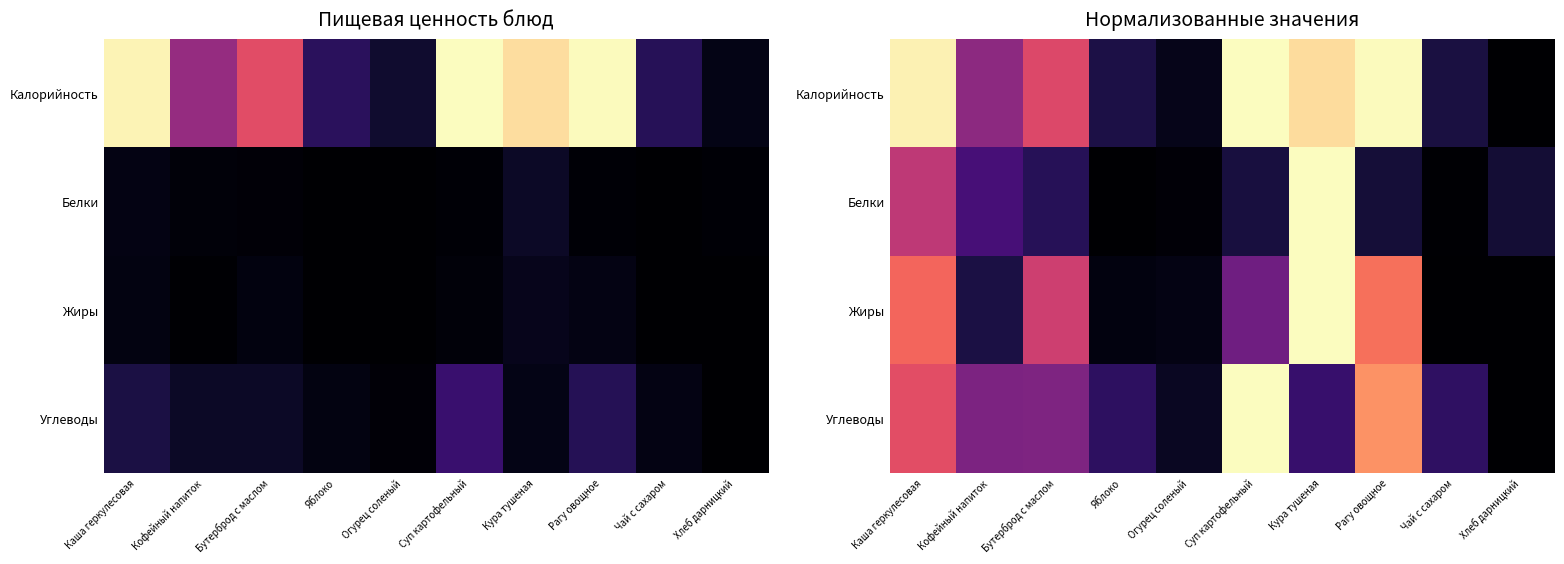

At which label is Жиры closest to 0?

Чай с сахаром